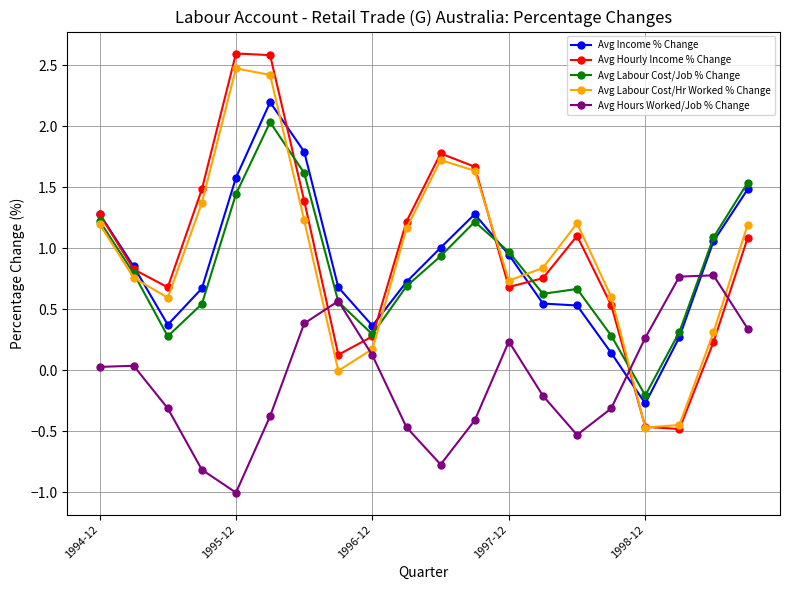

What is the minimum value shown in the chart?

-1.0